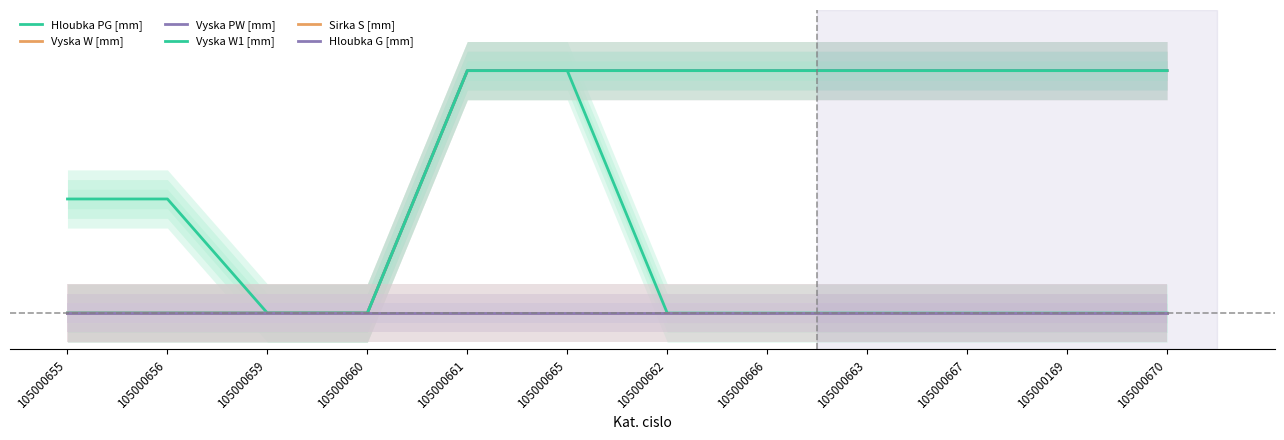

List the series in order of their peak value, highest first.

Vyska W [mm], Vyska PW [mm], Vyska W1 [mm], Hloubka PG [mm], Sirka S [mm], Hloubka G [mm]